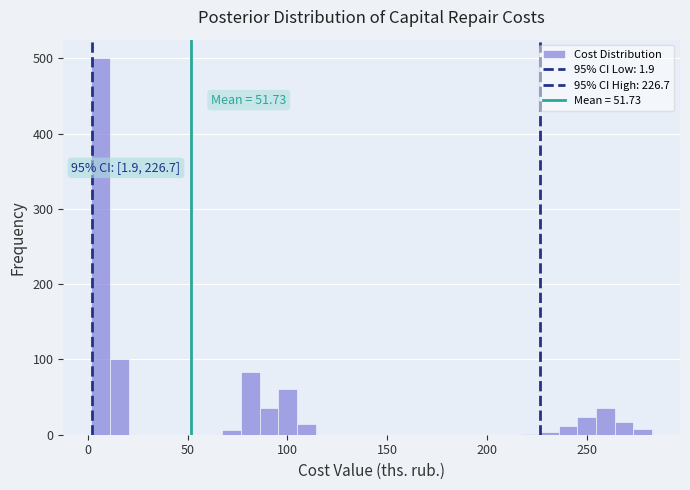

Around what value on the x-axis is the tallest bar? Give the approximate position of its centre, as read against the axis.

5